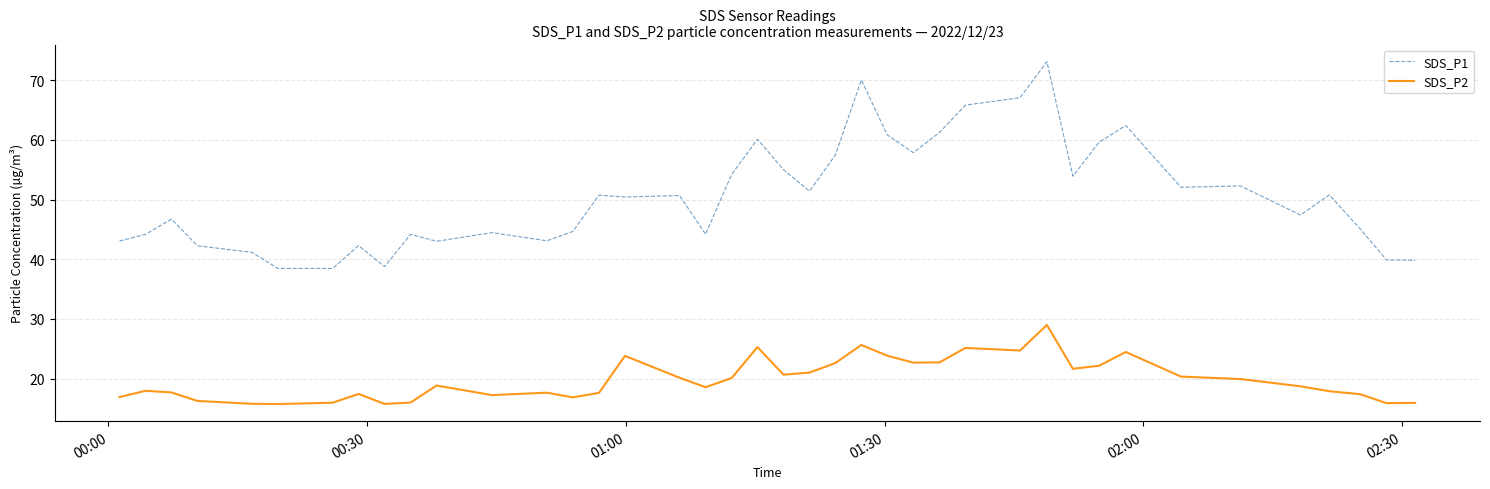

Which series has the largest total across all categories?

SDS_P1